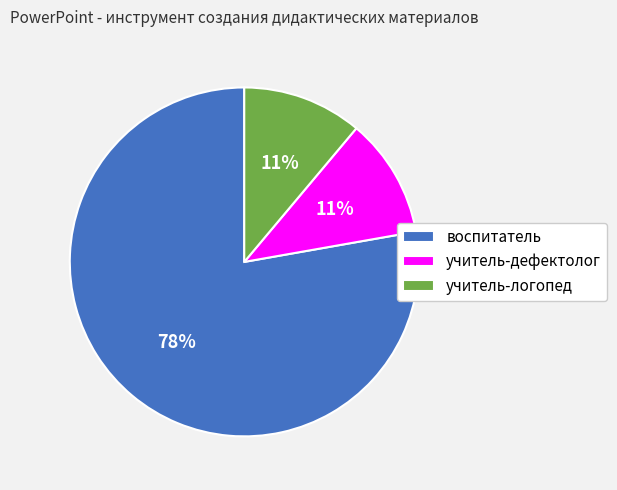

The учитель-логопед slice represents 11% of the pie. True or false?

True